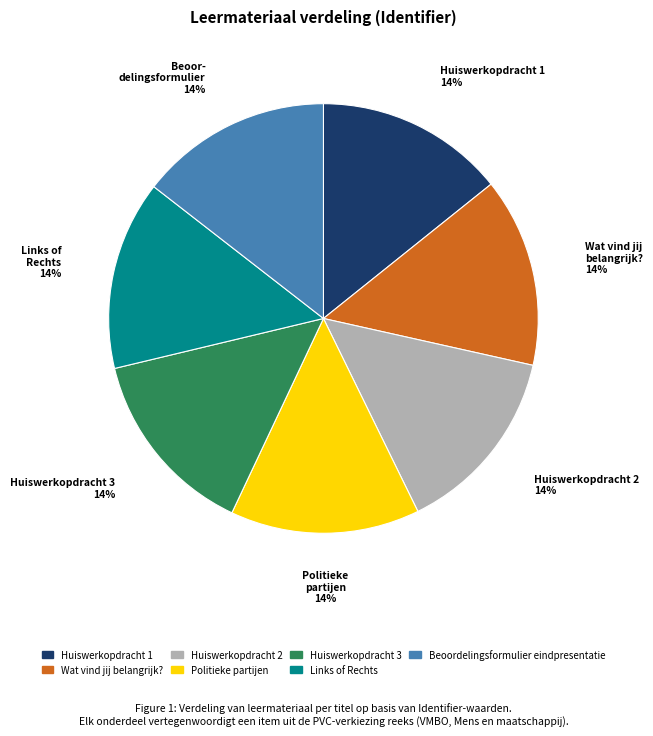

The Politieke partijen slice represents 14% of the pie. True or false?

True